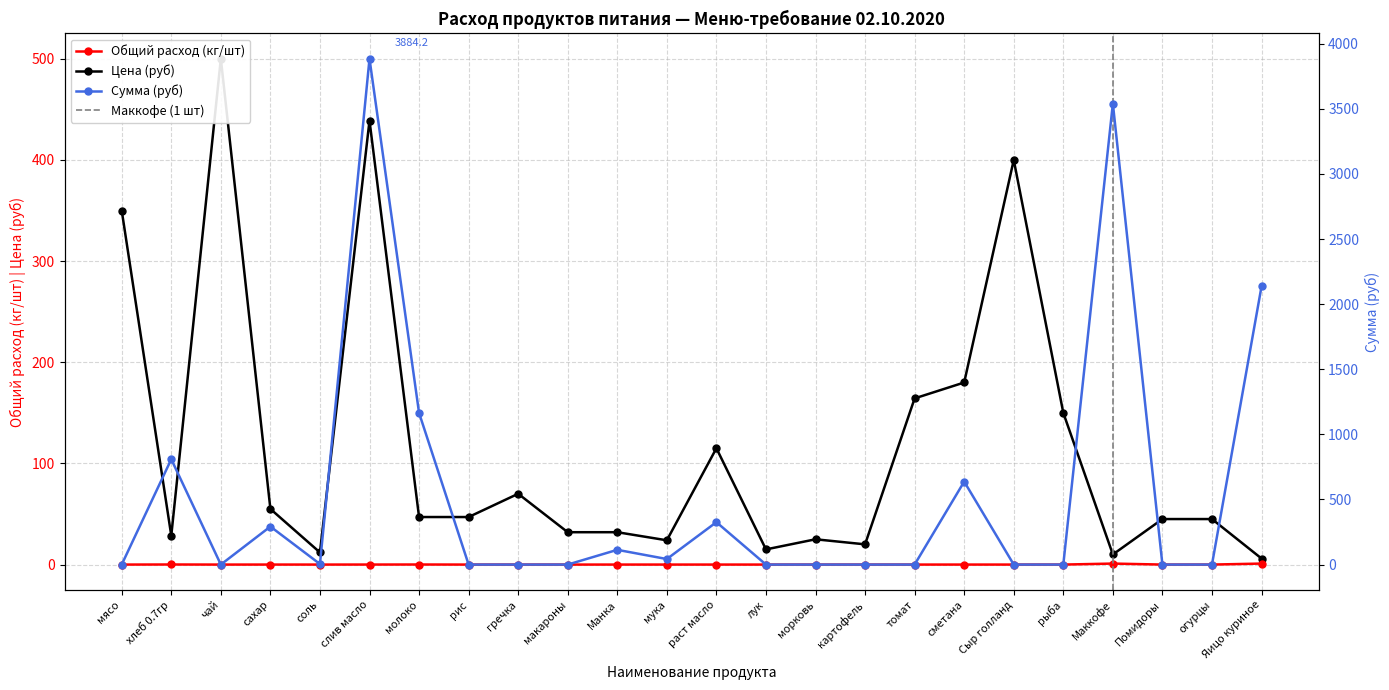

At which label is Сумма (руб) closest to 1942?

Яицо куриное